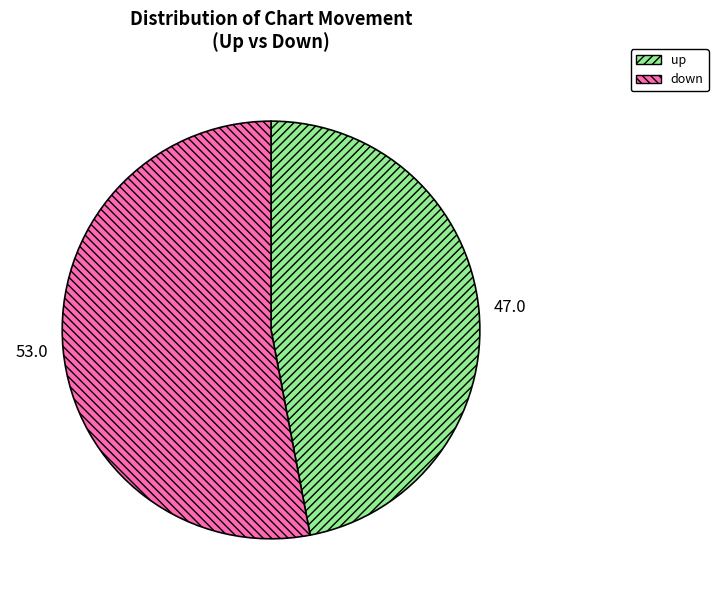

Is it true that up is 47% of the pie?

True